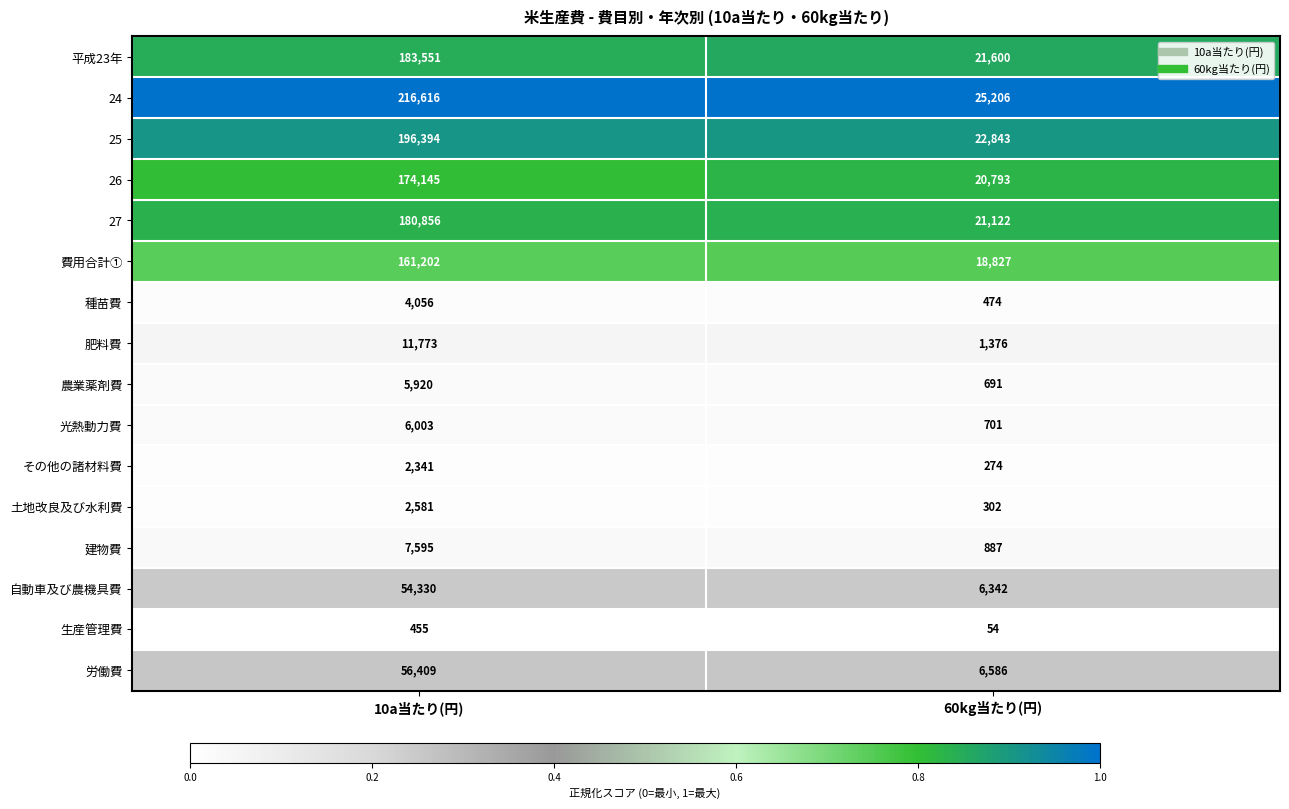

The 26 series shows 20793 at 60kg当たり(円). True or false?

True